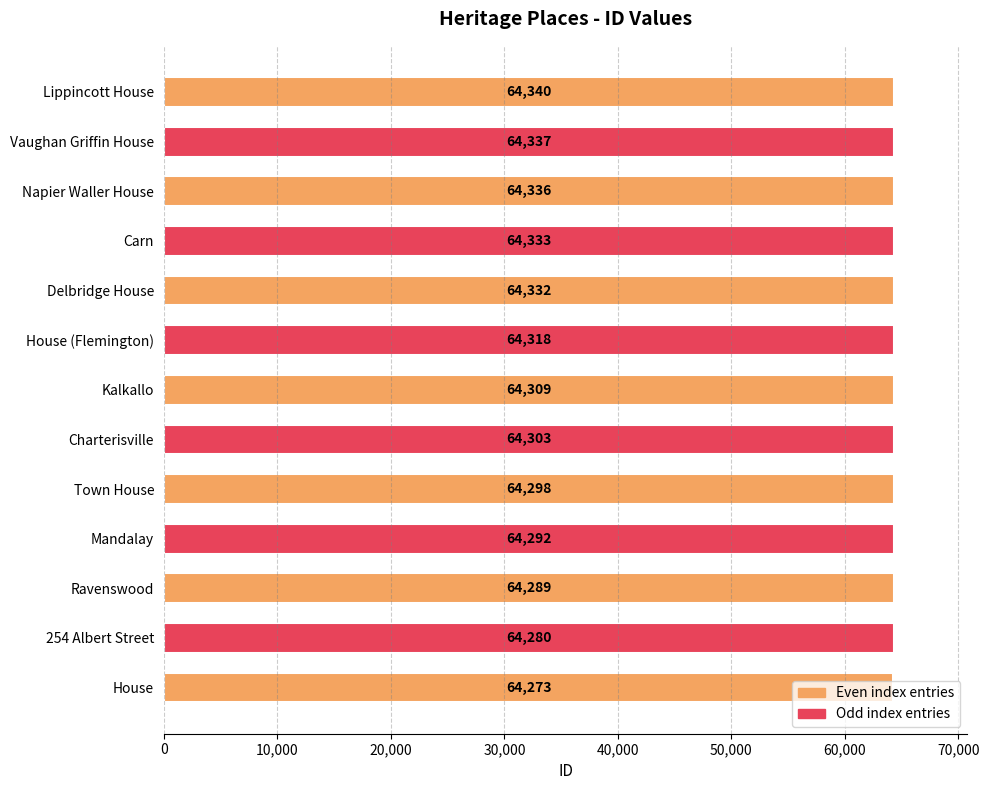

List the labels in order of value, smallest first.

House, 254 Albert Street, Ravenswood, Mandalay, Town House, Charterisville, Kalkallo, House (Flemington), Delbridge House, Carn, Napier Waller House, Vaughan Griffin House, Lippincott House